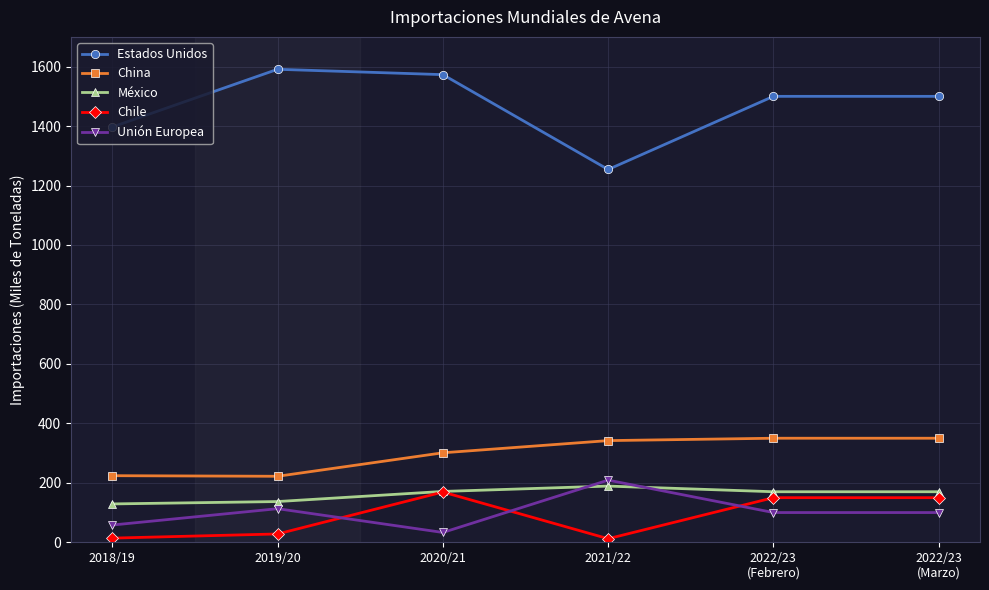

What is the spread (max minus min) of values at 2019/20?

1563